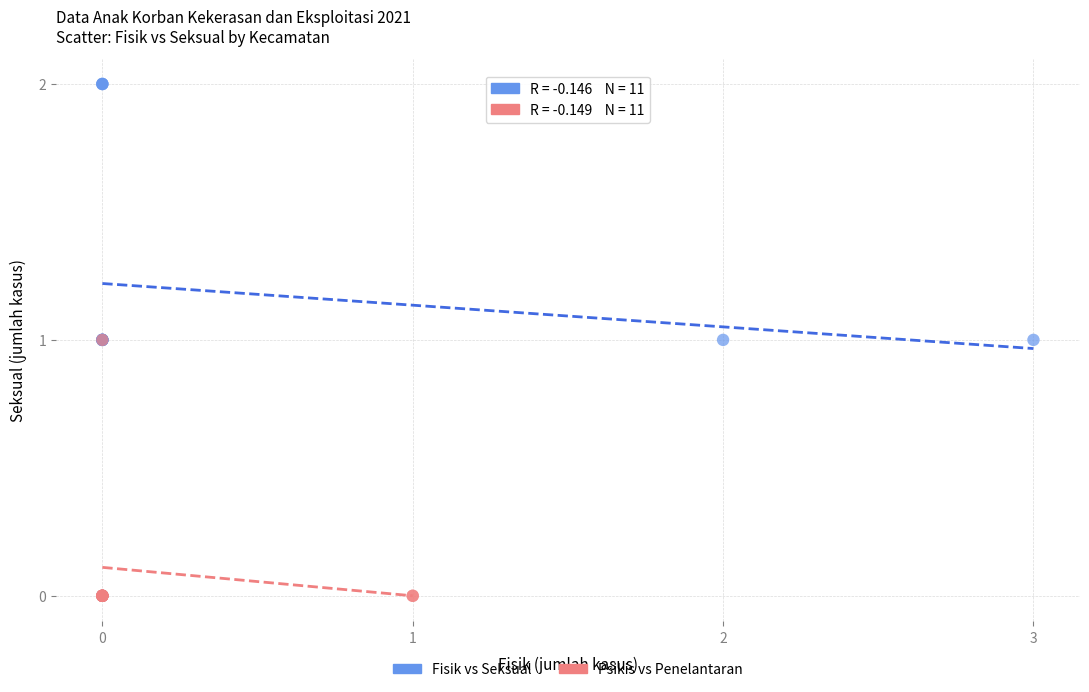

Which series has the largest Y range (max minus min)?

Fisik vs Seksual